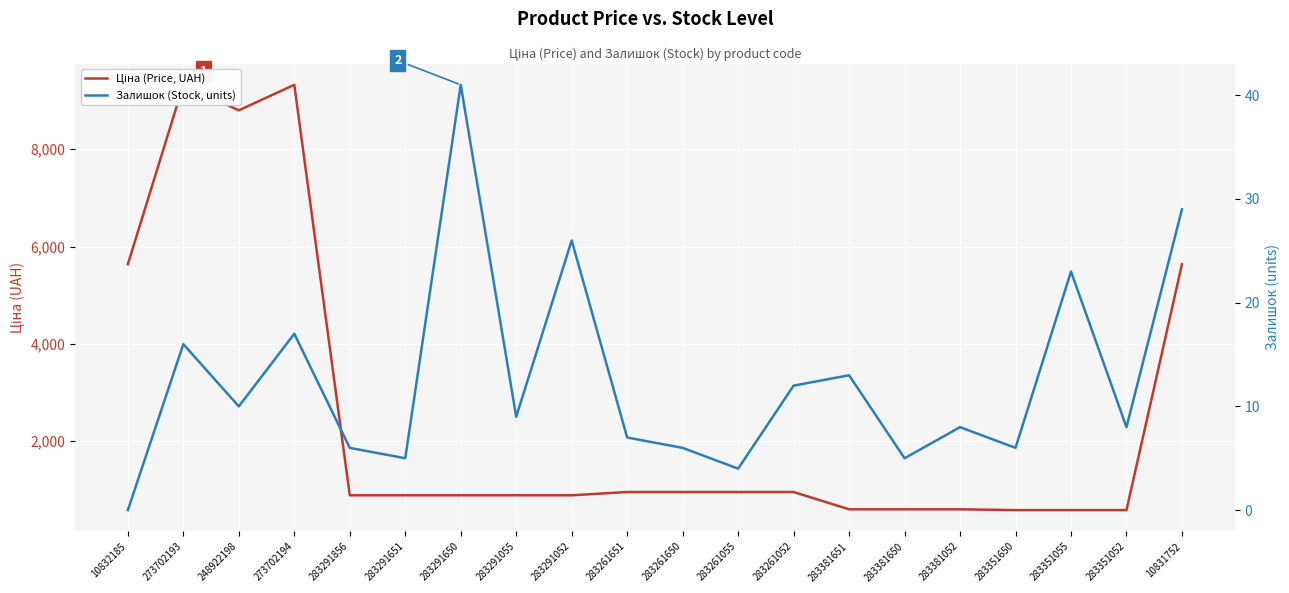

How many interior local peaks does the Ціна (Price, UAH) series have?

2